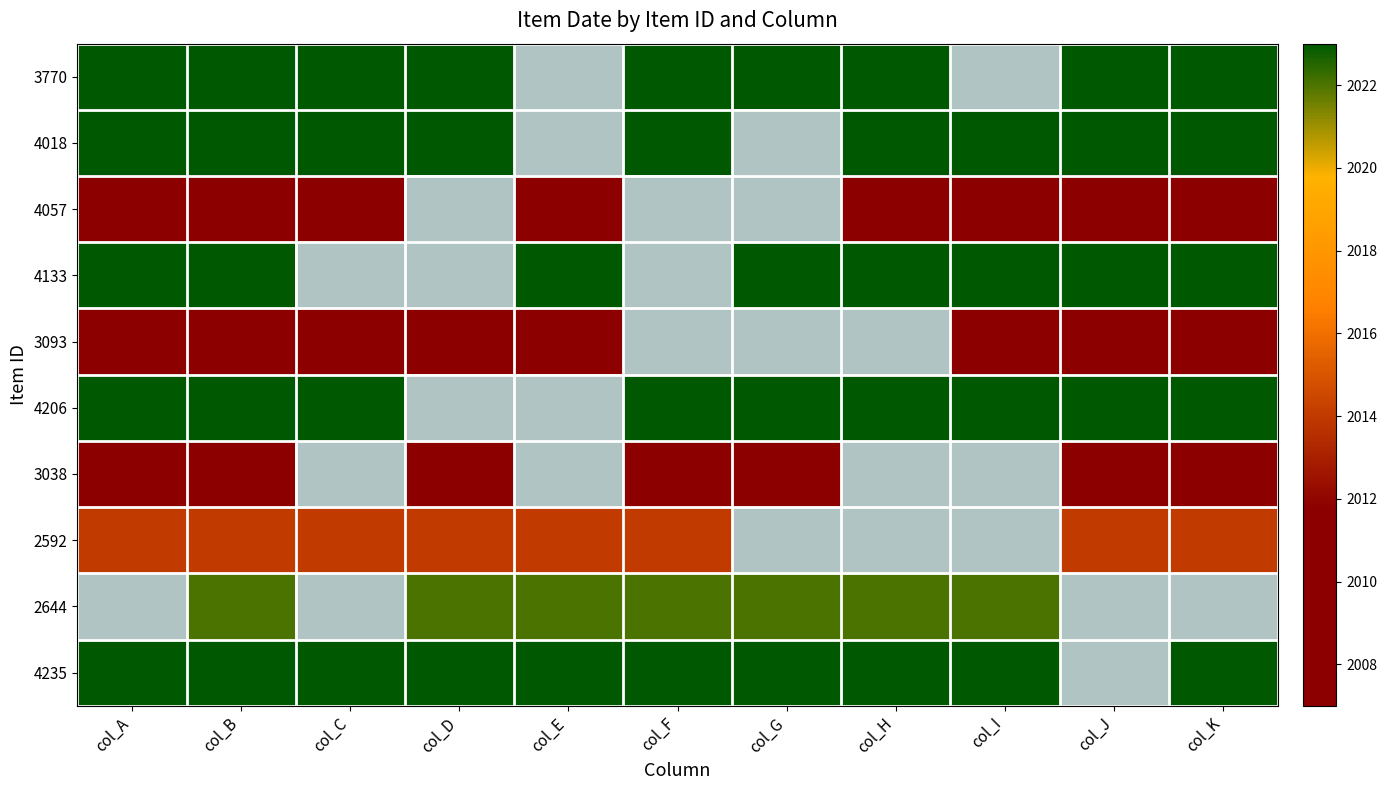

What is the maximum value shown in the chart?

2023.0